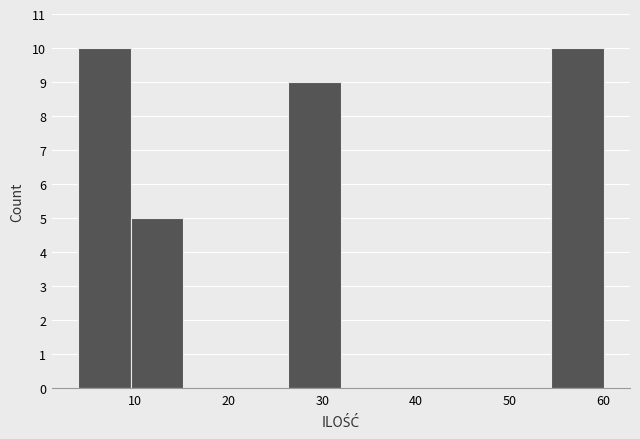

Reading left to right, transcribe this chart: for each bar, give the range it covers on the x-axis and its height. Neither the bar edges nor the heights are printed on the chart, so give them approximately, as read against the axes.

4.0 to 9.6: 10
9.6 to 15.2: 5
15.2 to 20.8: 0
20.8 to 26.4: 0
26.4 to 32.0: 9
32.0 to 37.6: 0
37.6 to 43.2: 0
43.2 to 48.8: 0
48.8 to 54.4: 0
54.4 to 60.0: 10